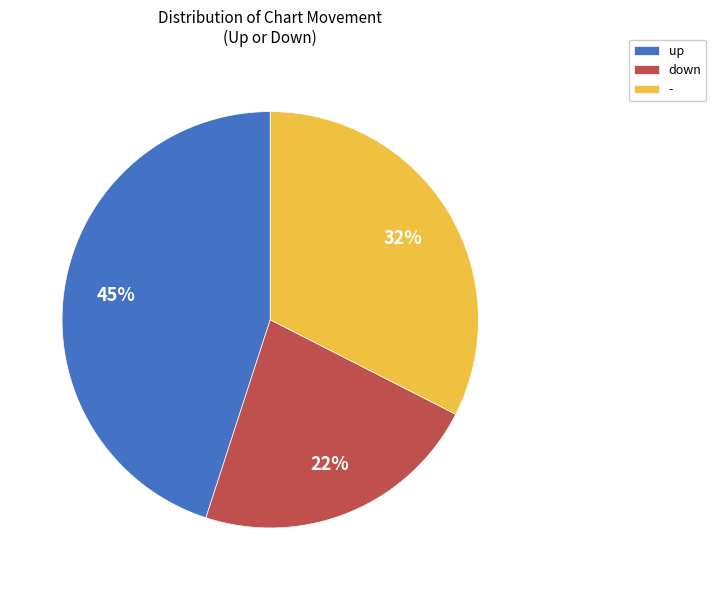

Do - and up together represent more than half of the pie?

Yes